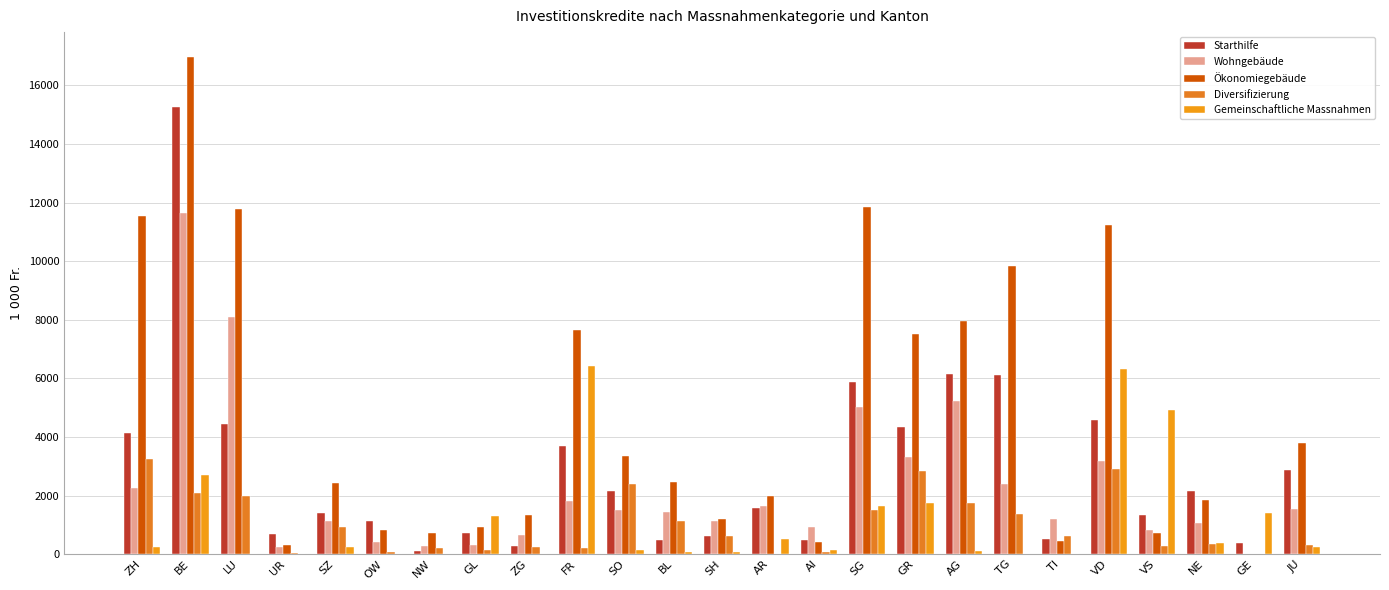

Where does the Wohngebäude series first go above 1422?

ZH